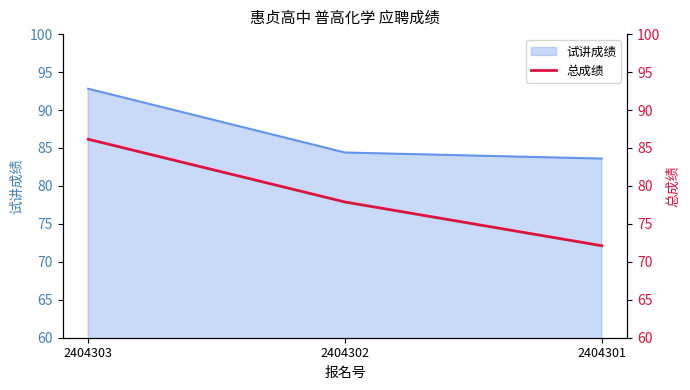

Reading right to left, transcribe all the data shown in this chart.

72.1	77.9	86.2